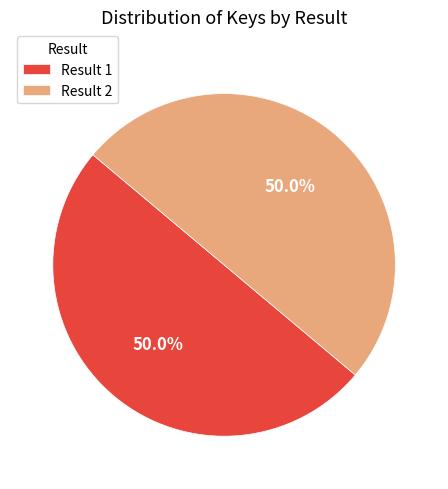

Count the number of slices in the pie.

2